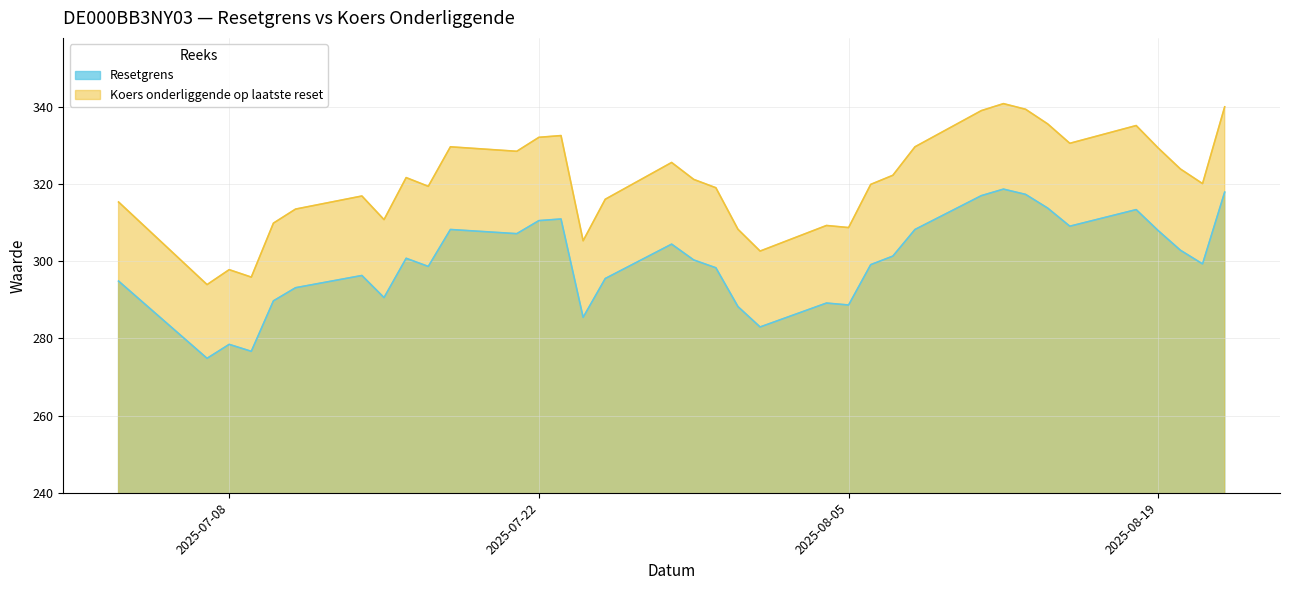

True or false: Koers onderliggende op laatste reset and Resetgrens cross at least once.

False